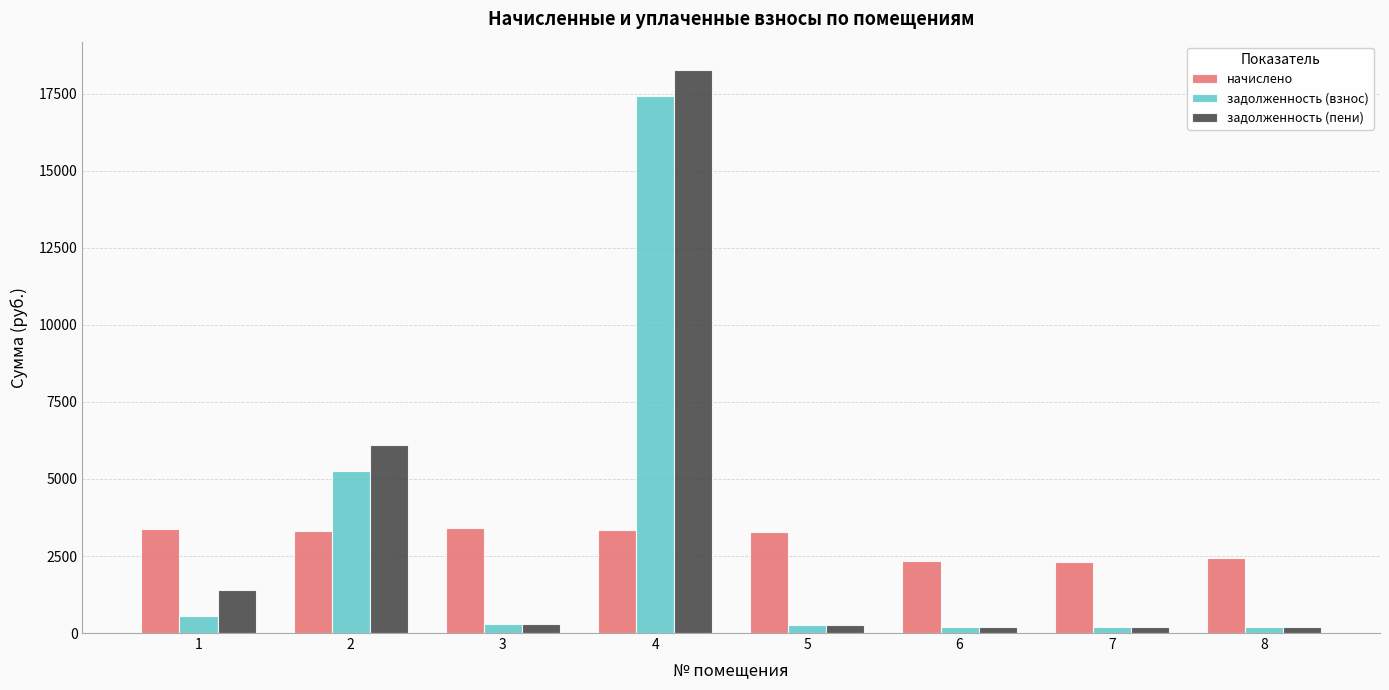

What is the difference between the second highest and second lowest values in the задолженность (пени) series?

5906.1